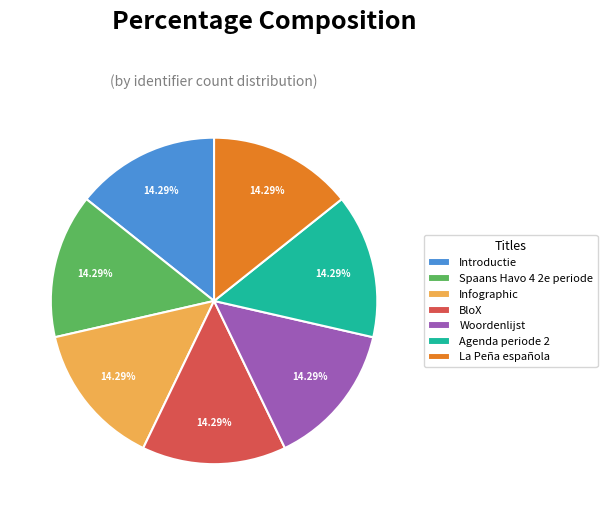

Approximately how many times larger is the value at BloX compared to Introductie?

1.0